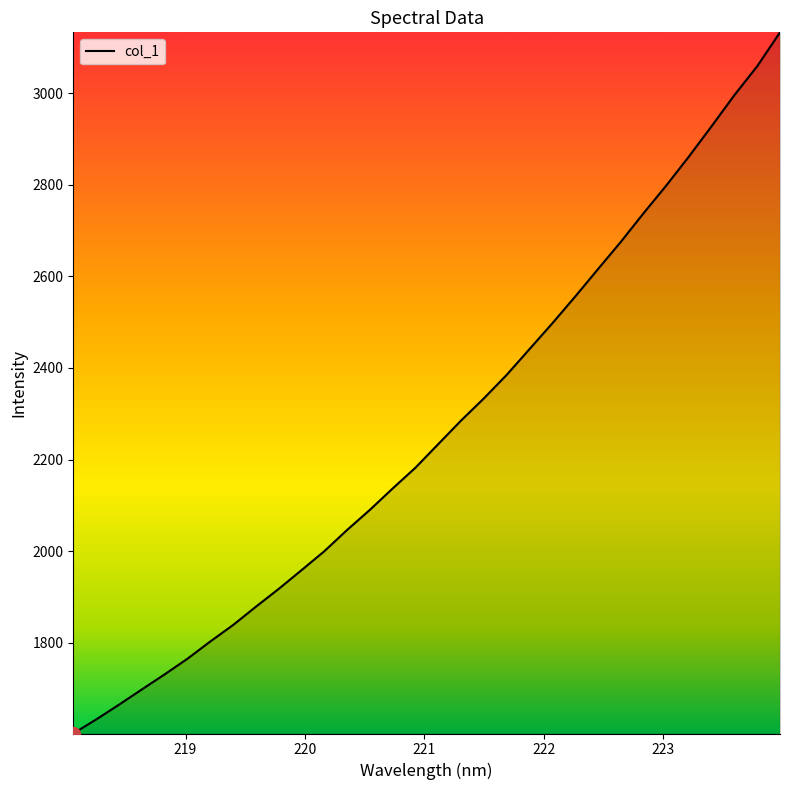

What is the difference between the maximum and minimum values?

1530.2